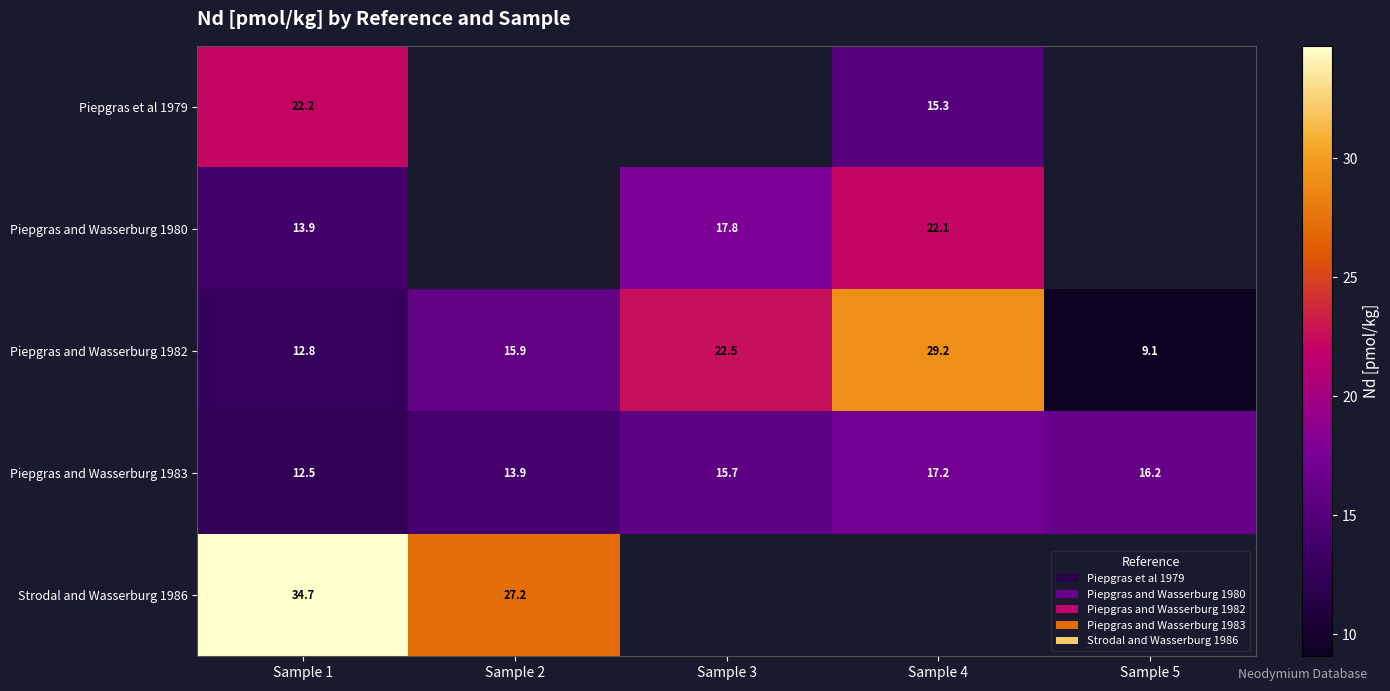

Is it true that Piepgras and Wasserburg 1983 equals 17.2 at Sample 4?

True